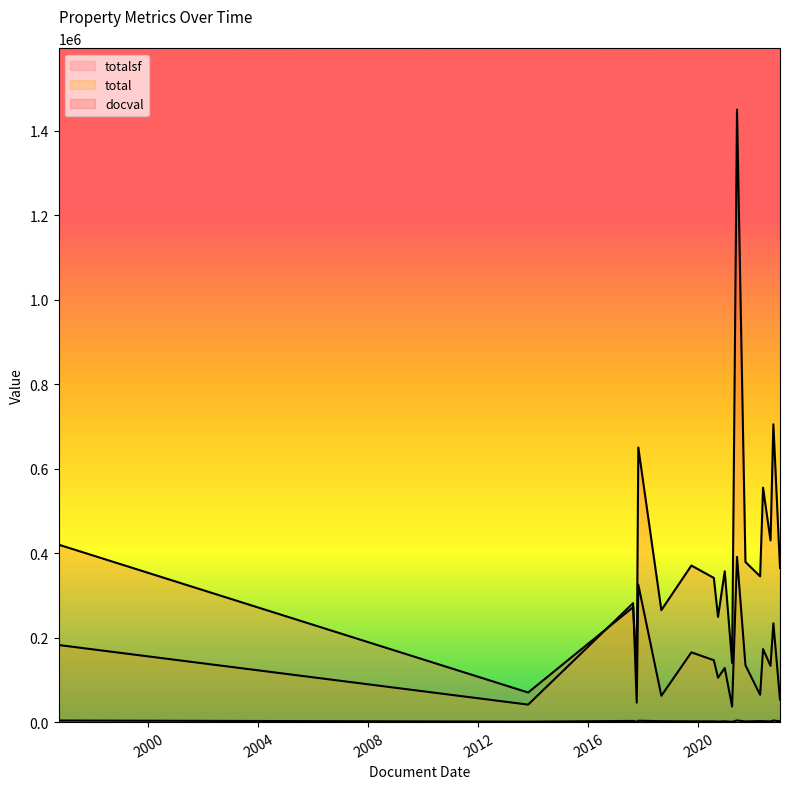

The totalsf series shows 6131 at 2021-05-28. True or false?

False